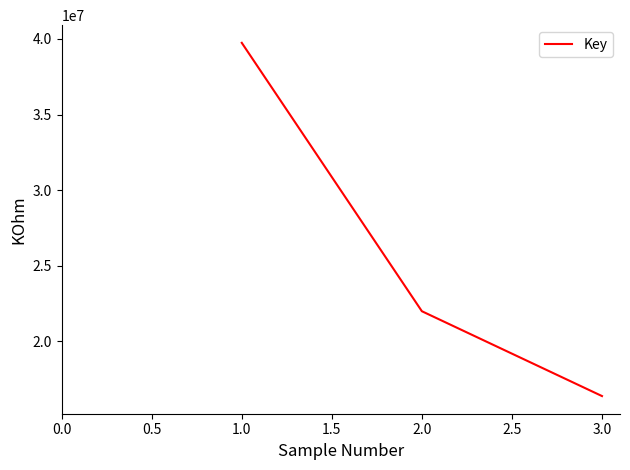

What is the smallest value displayed?

16369334